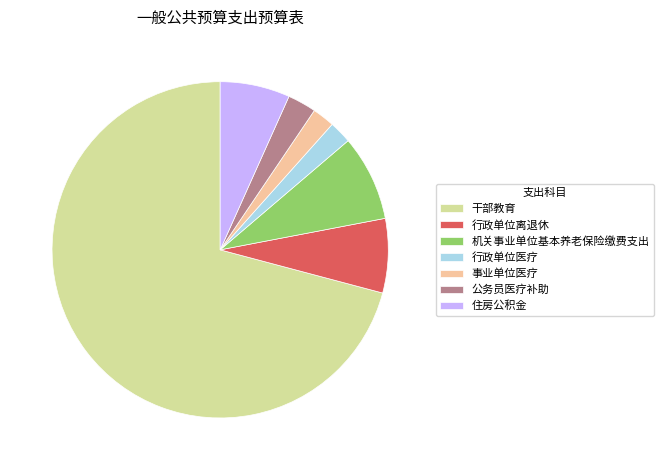

Count the number of slices in the pie.

7